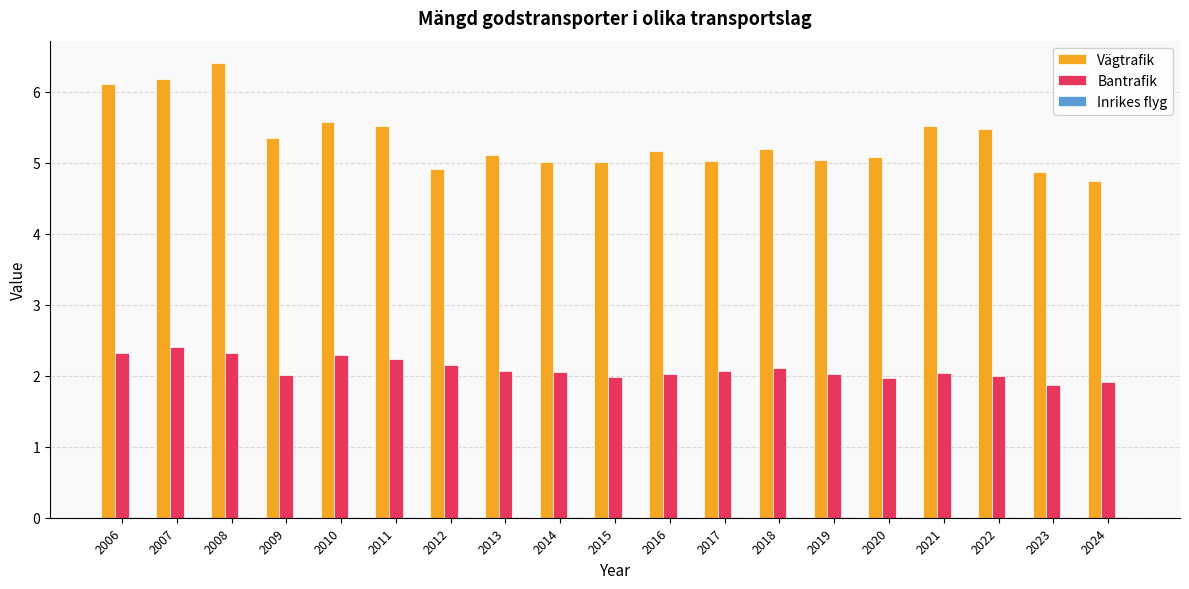

The value of Bantrafik at 2013 is 1.0. True or false?

False